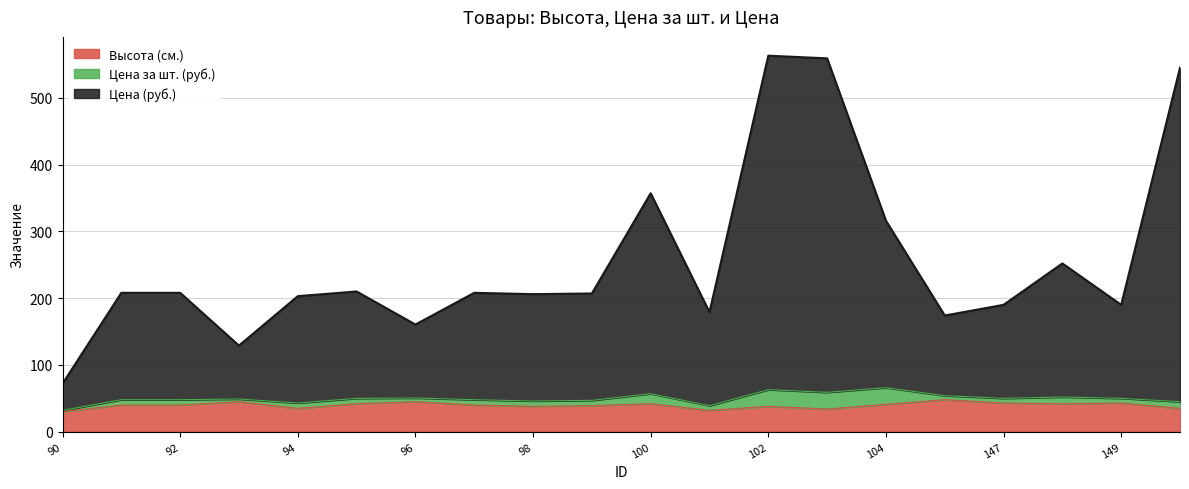

True or false: Высота (см.) and Цена (руб.) intersect in this chart.

False